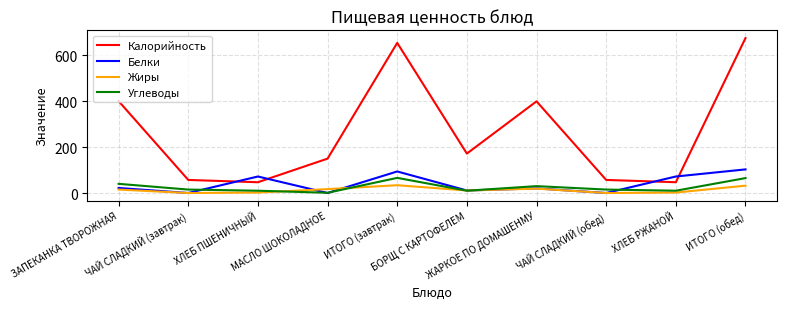

Count the number of categories in the chart.

10